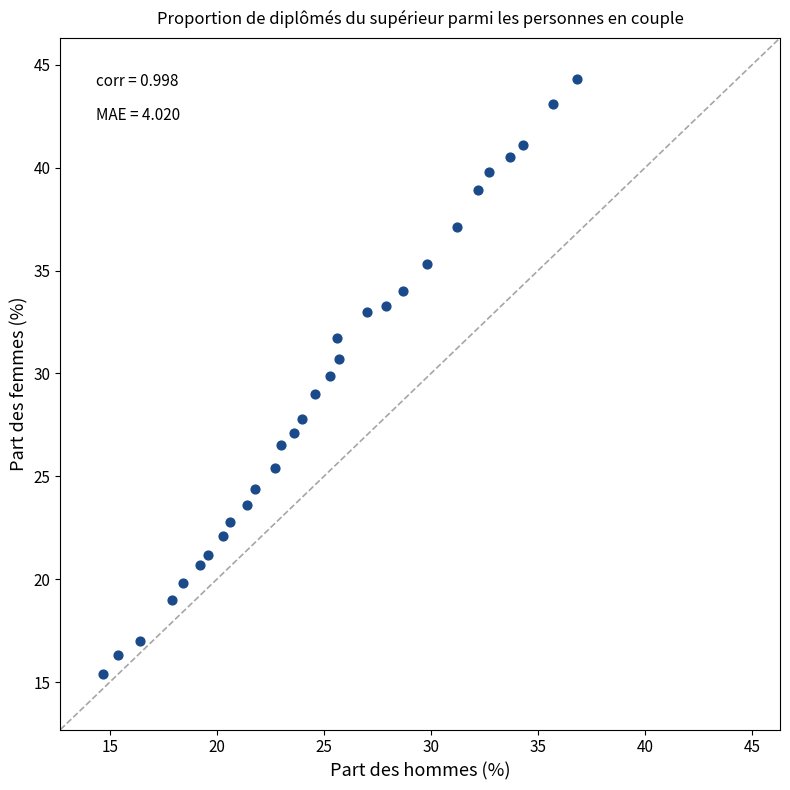

What is the range of X values (max minus min)?

22.1